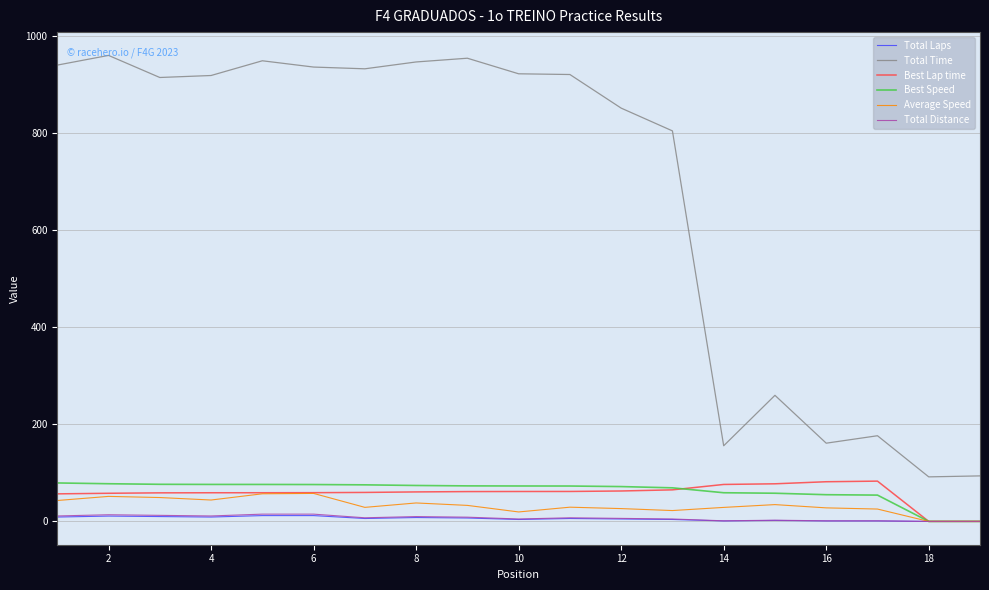

Count the number of categories in the chart.

19